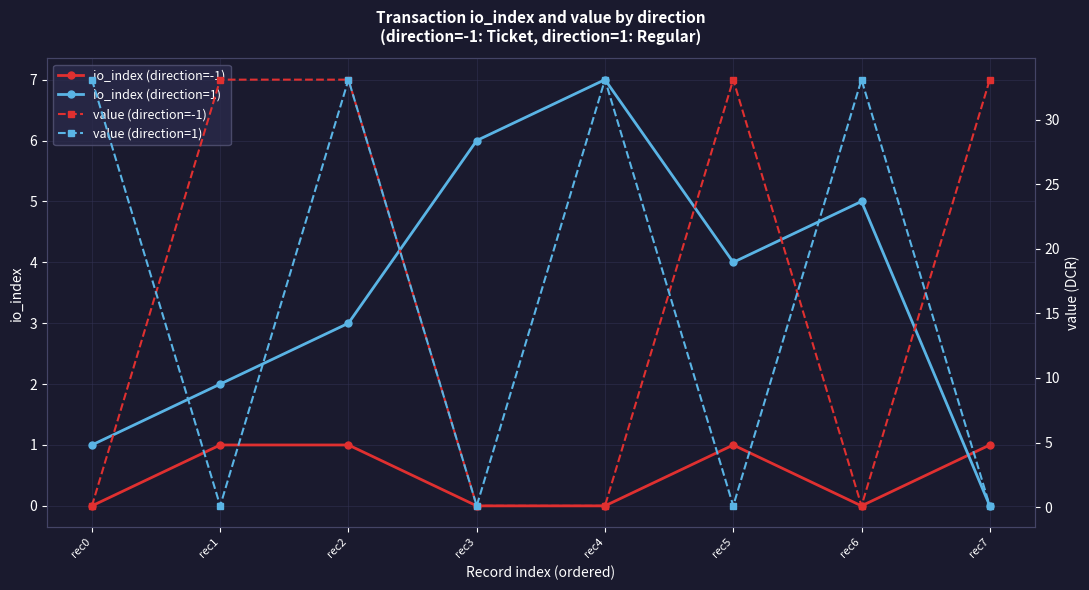

Where does the io_index (direction=1) series first go above 4?

rec3